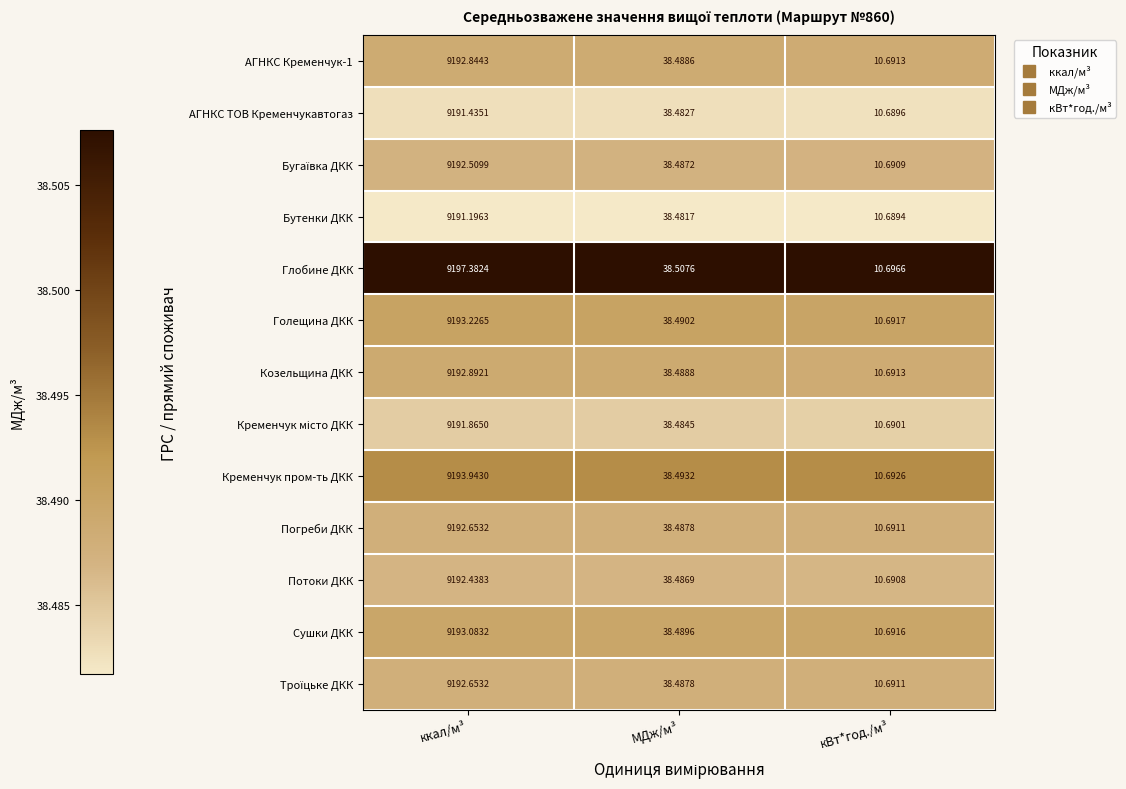

At which label does АГНКС Кременчук-1 first exceed 38?

ккал/м³